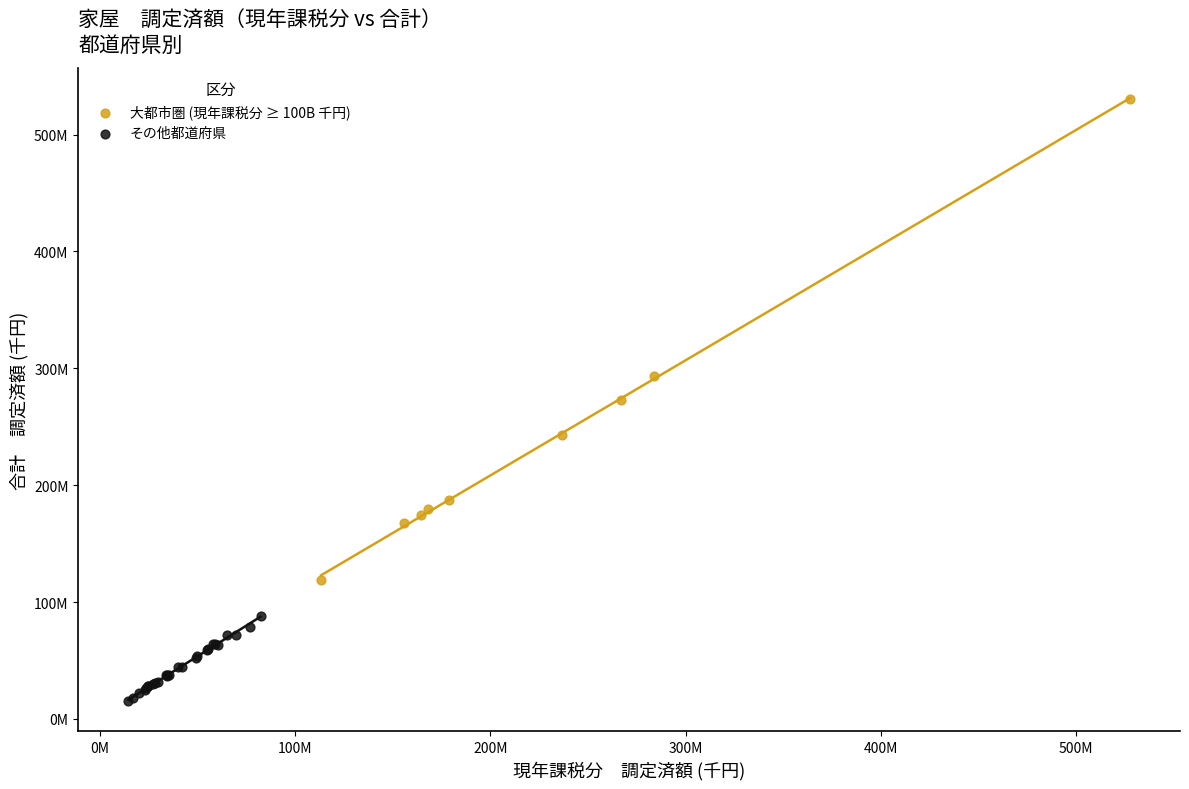

What are all the series names shown in the legend?

大都市圏 (現年課税分 ≥ 100B 千円), その他都道府県